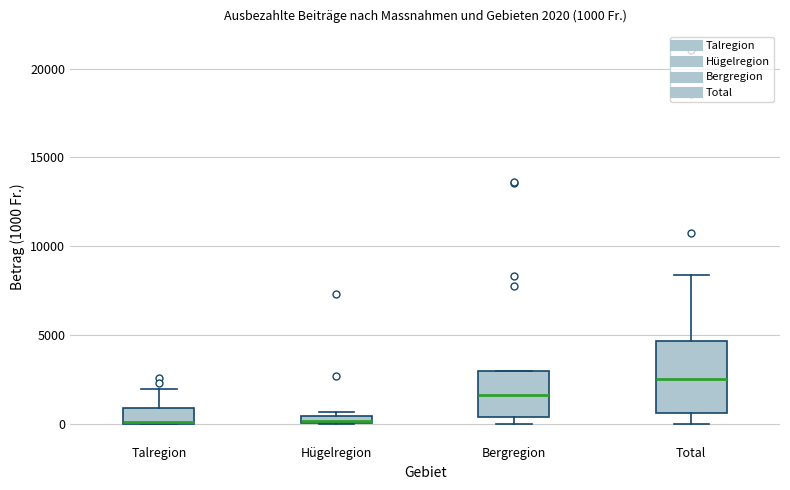

Which box is the tallest, from its lower edge to its upper edge?

Total